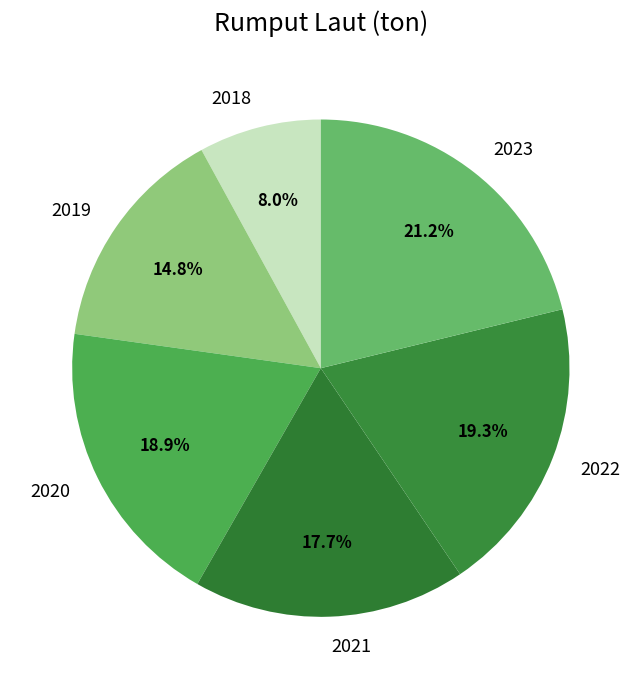

Which category has the smallest portion of the pie?

2018